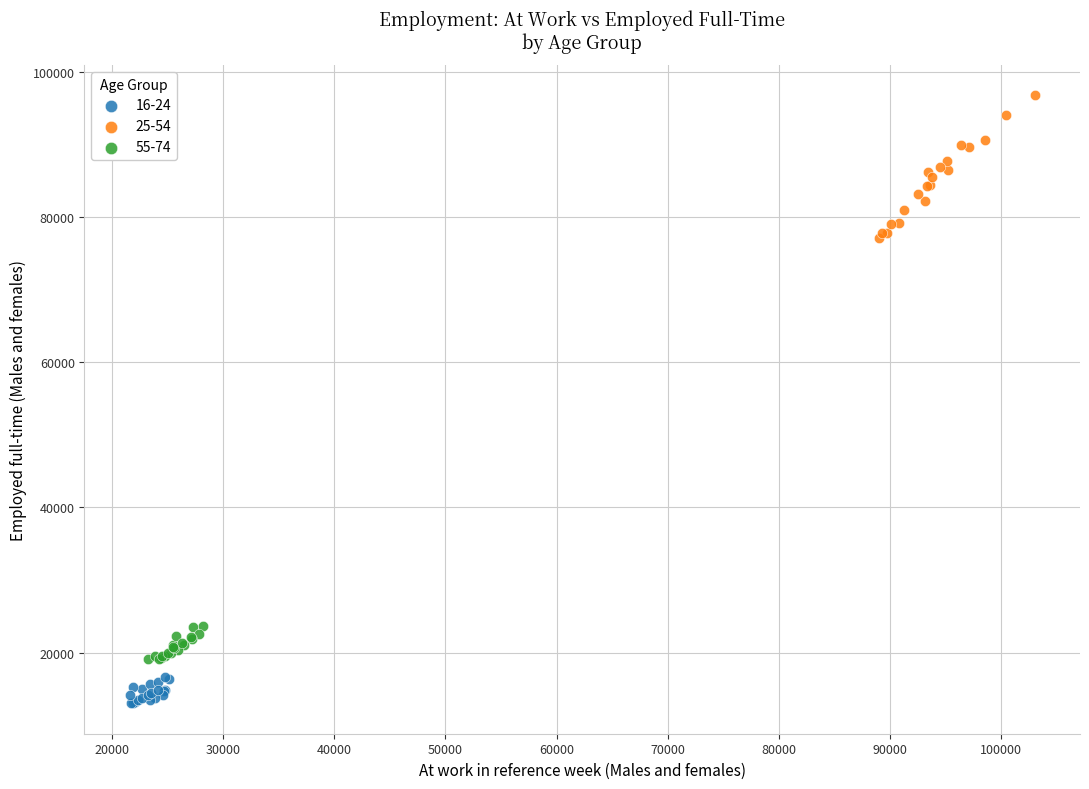

Which series reaches the minimum Y coordinate?

16-24